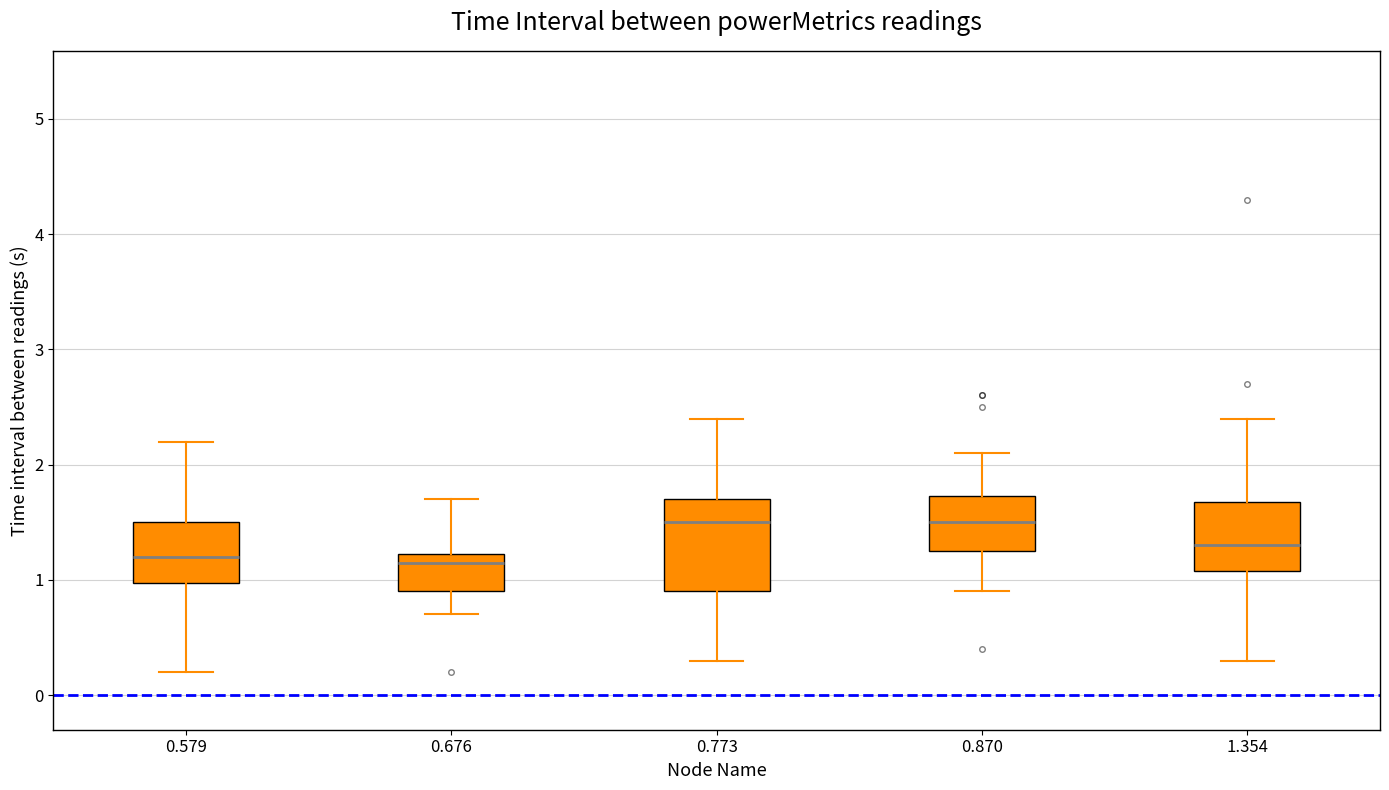

Where does the median line of the box at x = 1.354 sit on the y-axis? The values are not printed on the chart, so give them approximately, as read against the axis.

1.3